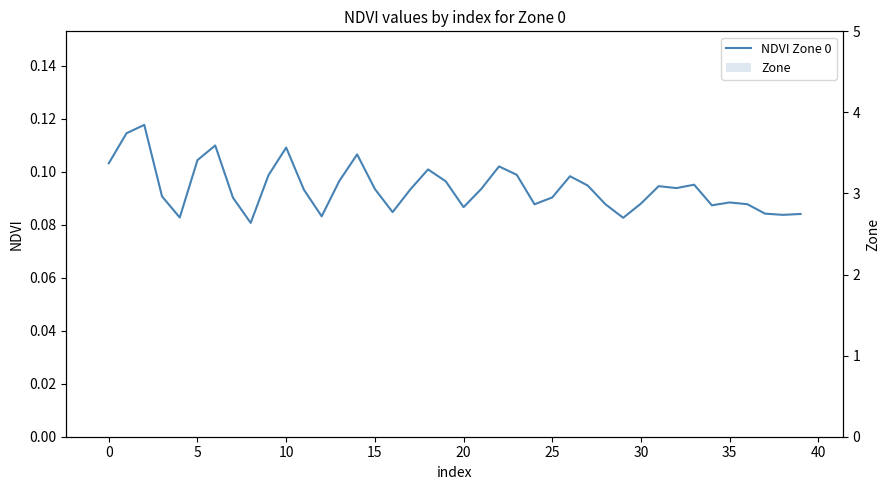

How many groups of bars are there?

40